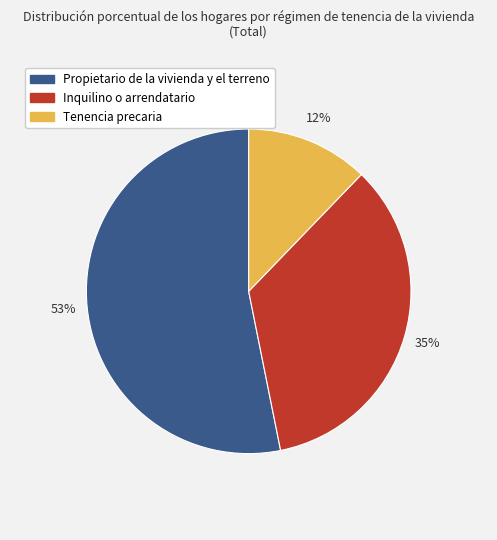

To the nearest percent, what is the difference between the largest and smallest slice percentages?

41%